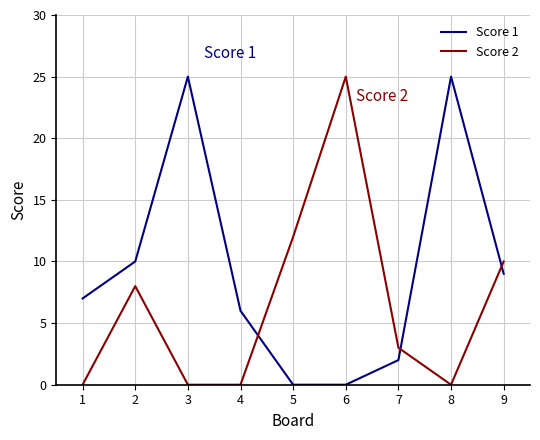

Which series ends up on top after the final intersection of Score 2 and Score 1?

Score 2